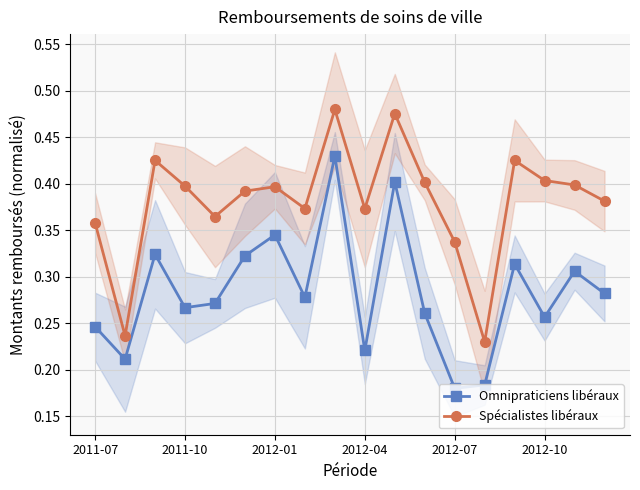

What is the greatest value displayed?

0.5